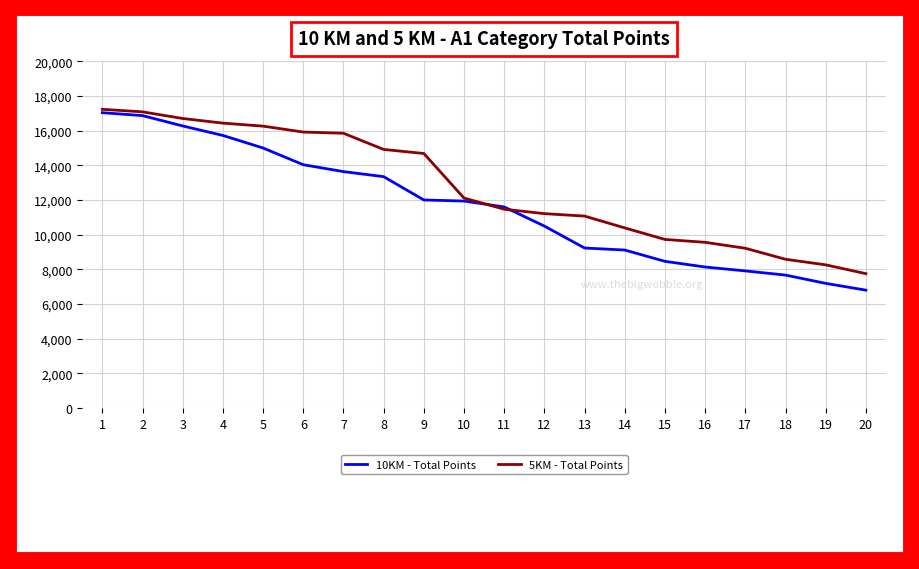

The 10KM - Total Points series shows 18444 at 12. True or false?

False